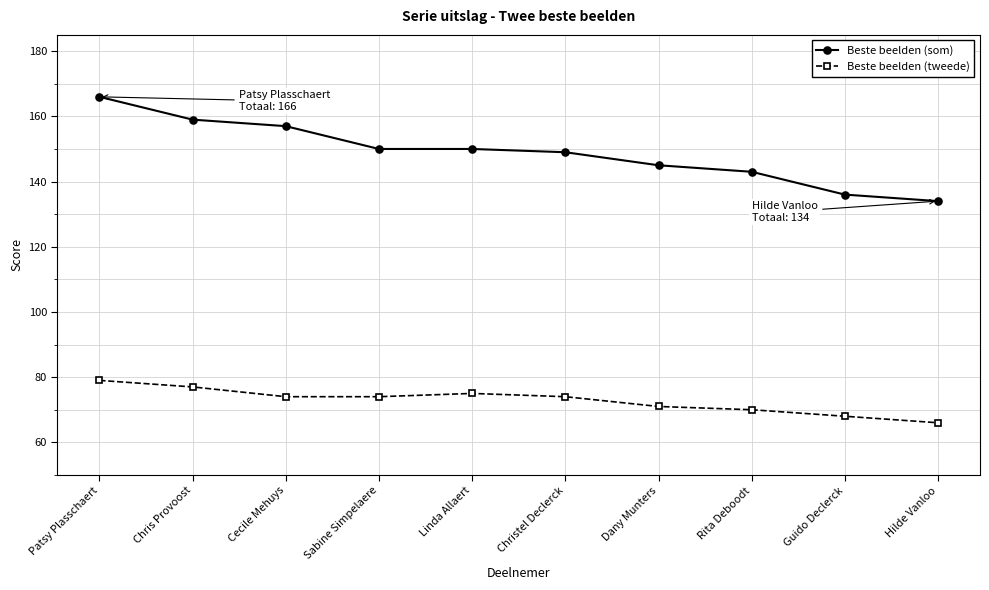

The Beste beelden (som) series shows 143 at Rita Deboodt. True or false?

True